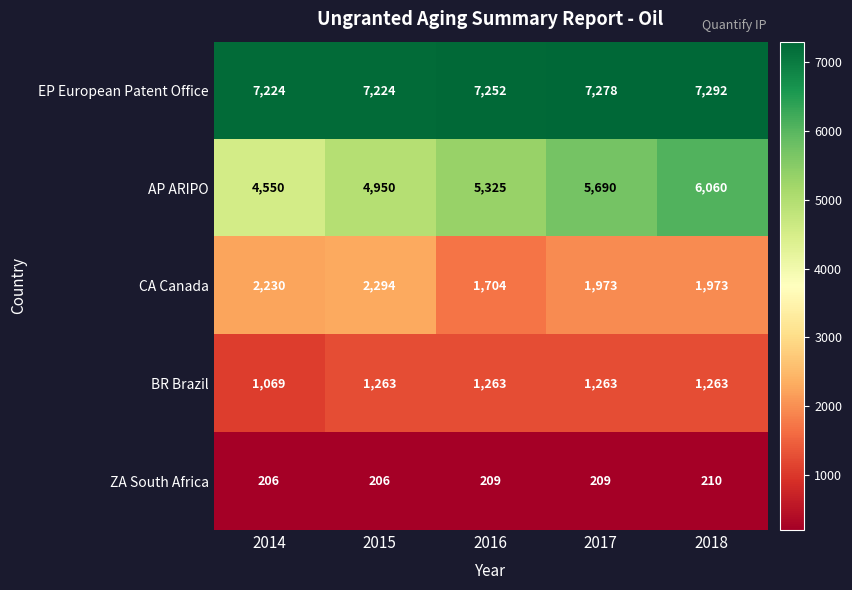

Reading left to right, transcribe all the data shown in this chart.

EP European Patent Office: 2014=7224	2015=7224	2016=7252	2017=7278	2018=7292
AP ARIPO: 2014=4550	2015=4950	2016=5325	2017=5690	2018=6060
CA Canada: 2014=2230	2015=2294	2016=1704	2017=1973	2018=1973
BR Brazil: 2014=1069	2015=1263	2016=1263	2017=1263	2018=1263
ZA South Africa: 2014=206	2015=206	2016=209	2017=209	2018=210